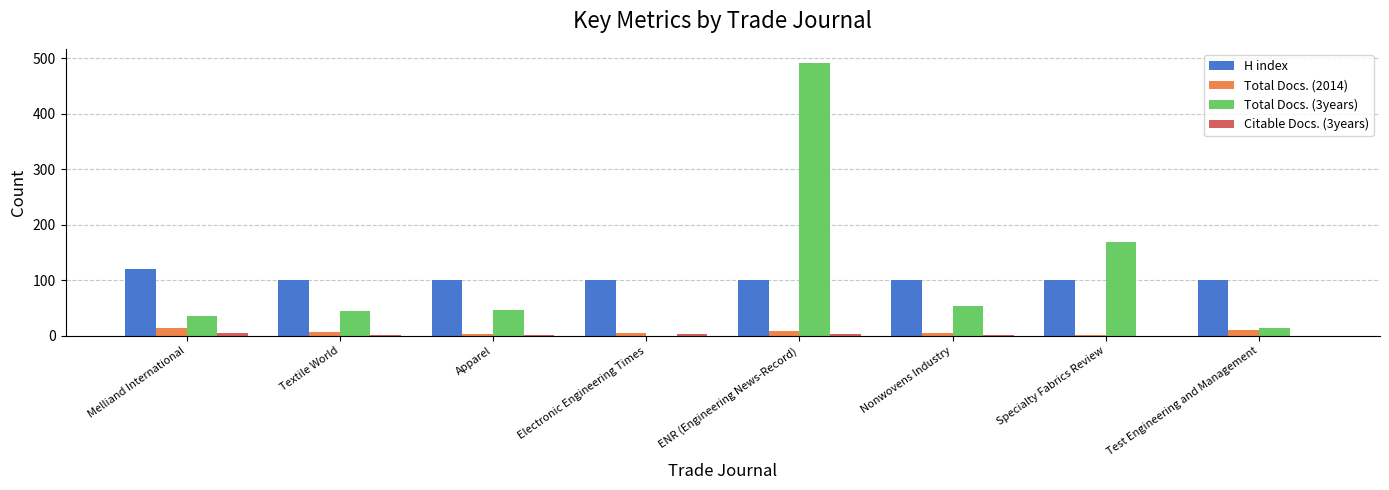

The Citable Docs. (3years) series shows 0 at Test Engineering and Management. True or false?

True